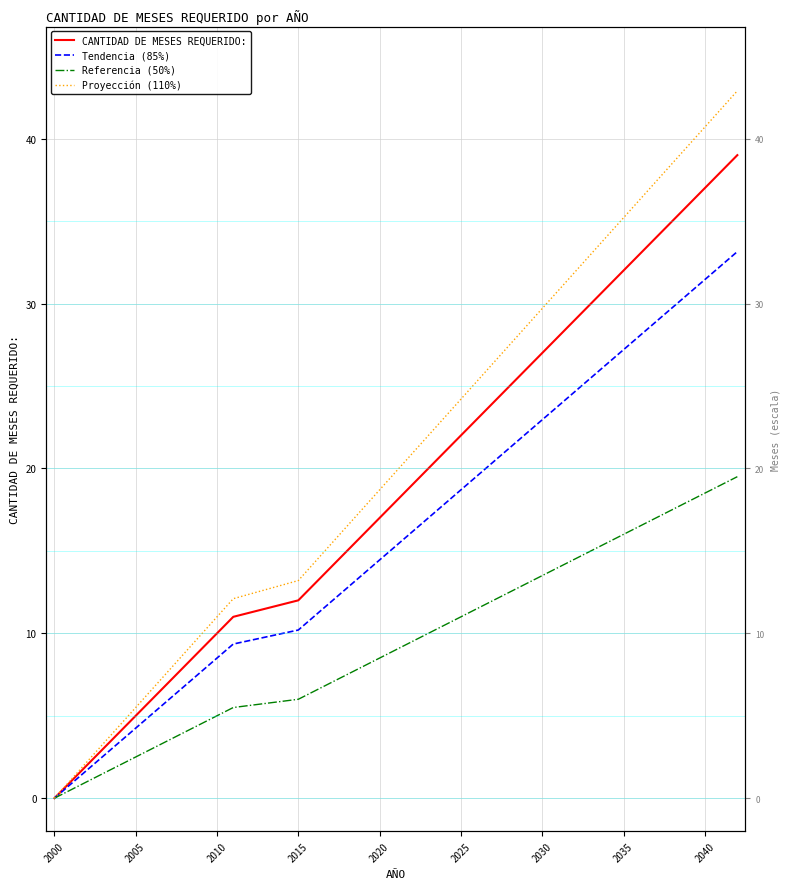

What is the difference between the maximum and minimum values in the Proyección (110%) series?

42.9